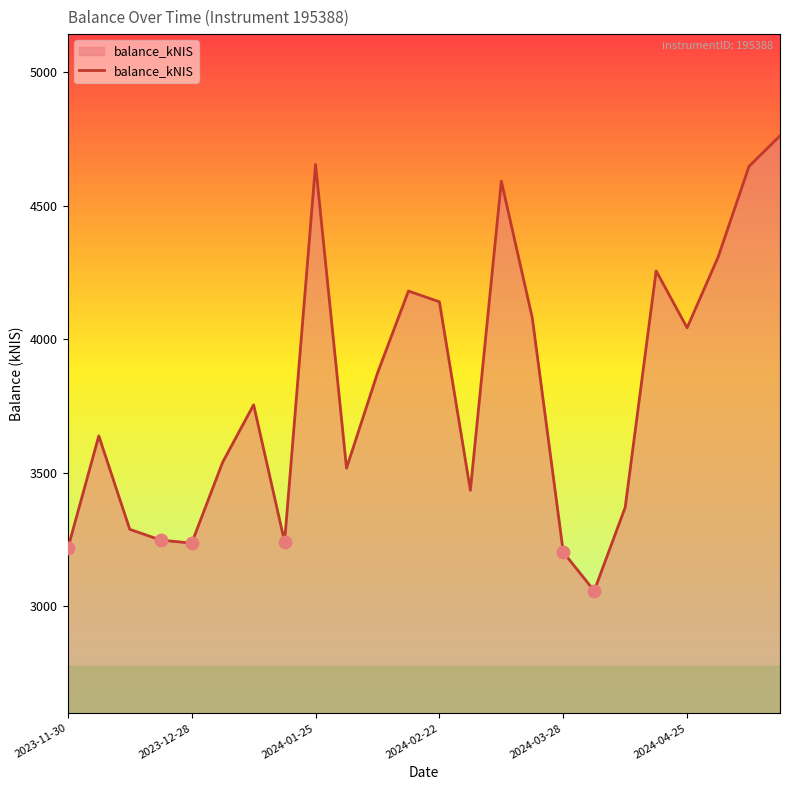

What is the maximum value shown in the chart?

4762.1